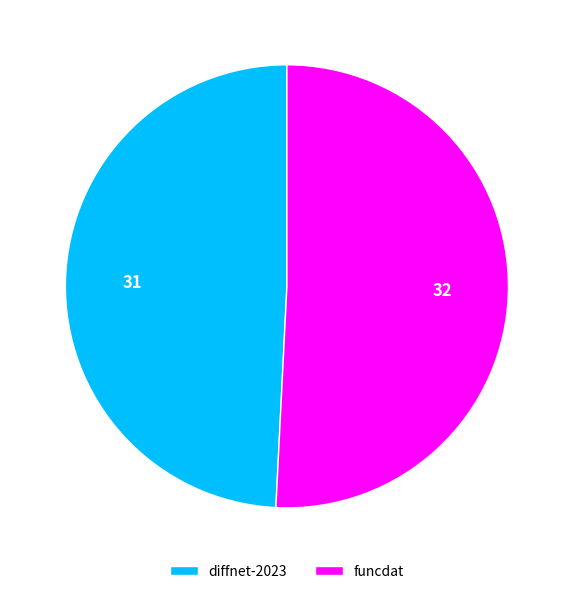

Which category has the smallest portion of the pie?

diffnet-2023